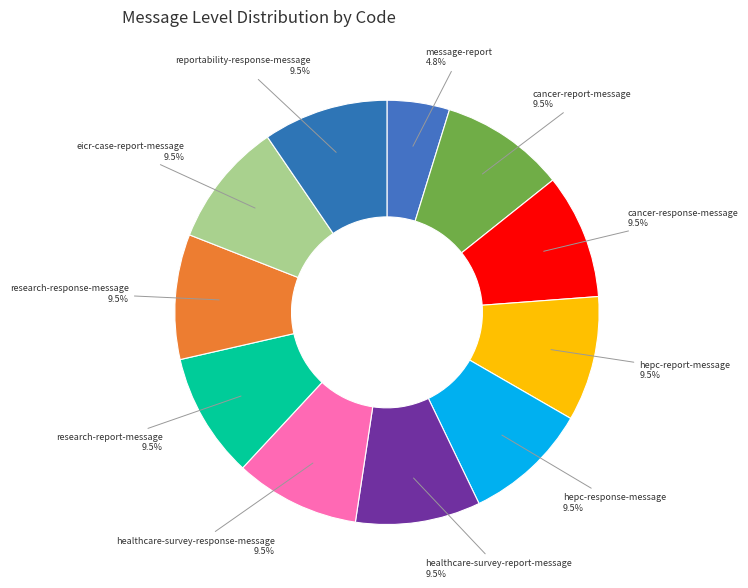

How many slices are in this pie chart?

11